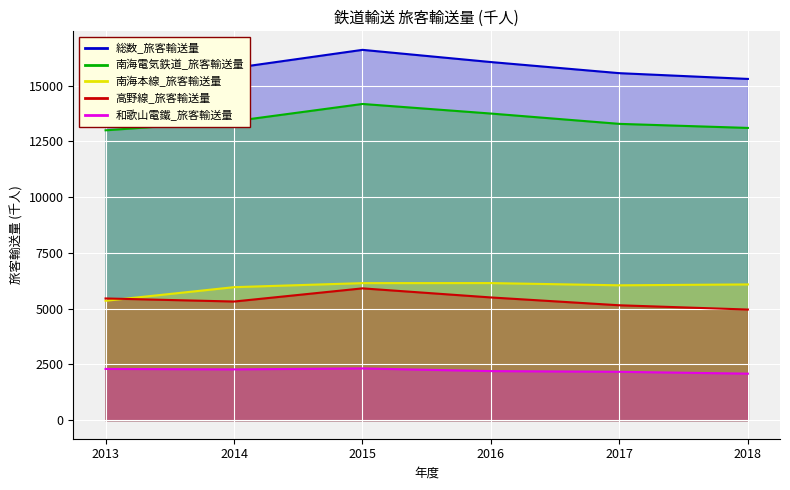

What is the average value of the 南海電気鉄道_旅客輸送量 series?

13449